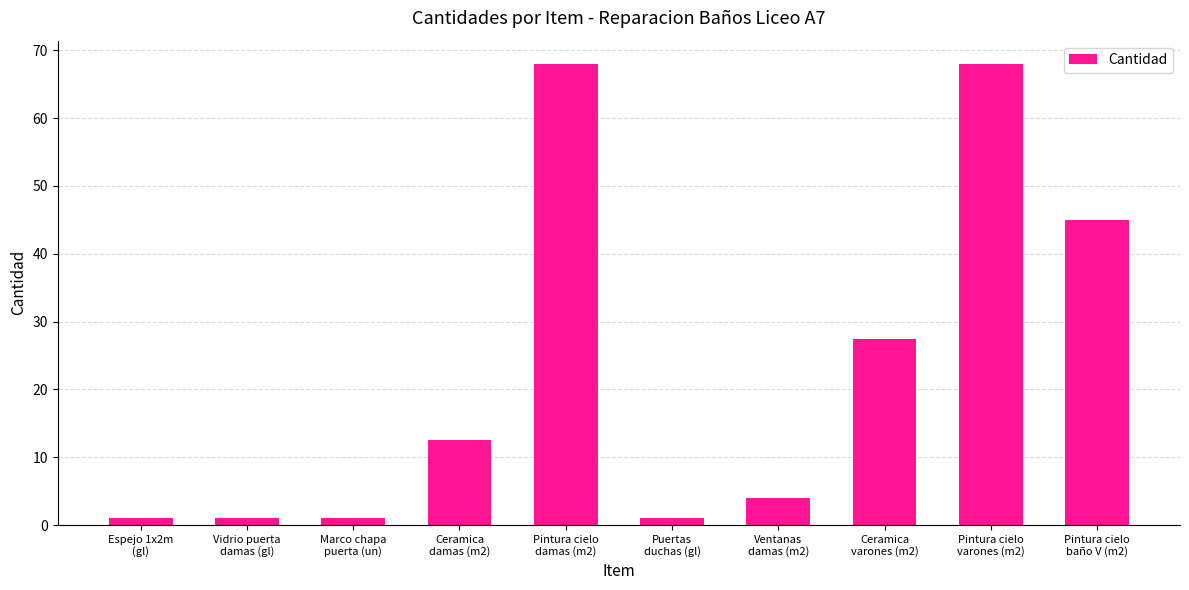

Reading left to right, what are all the values shown in this chart?

1.0	1.0	1.0	12.6	68.0	1.0	4.0	27.4	68.0	45.0